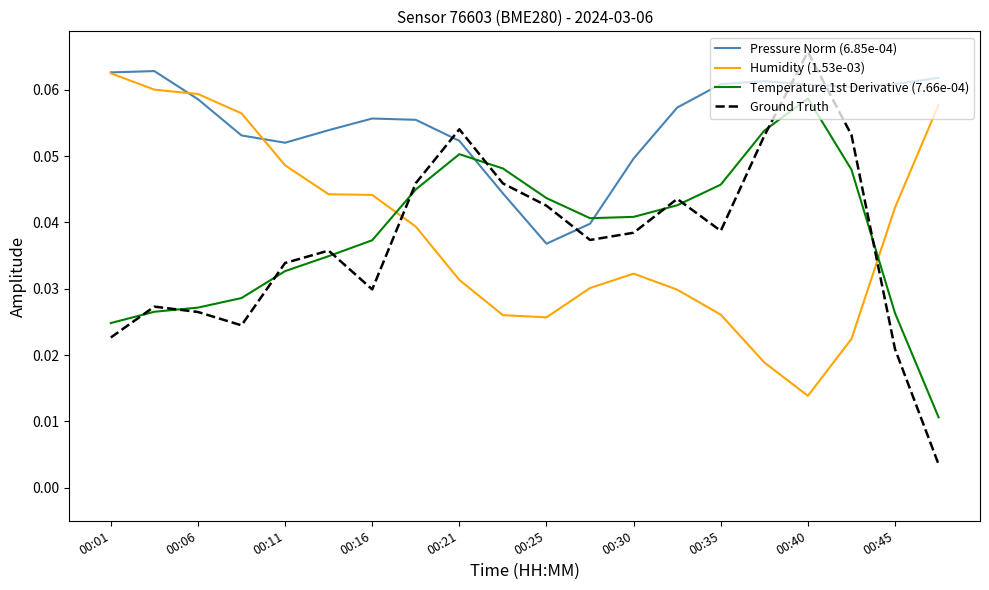

How many interior local peaks does the Ground Truth series have?

5